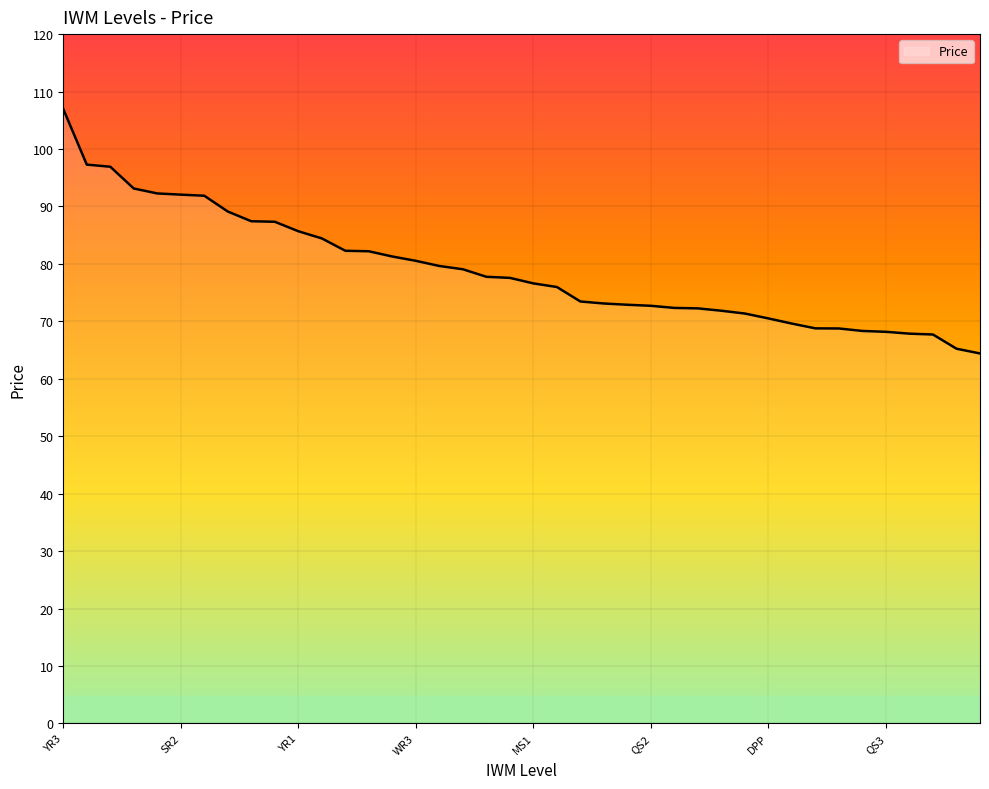

What is the difference between the maximum and minimum values?

42.6